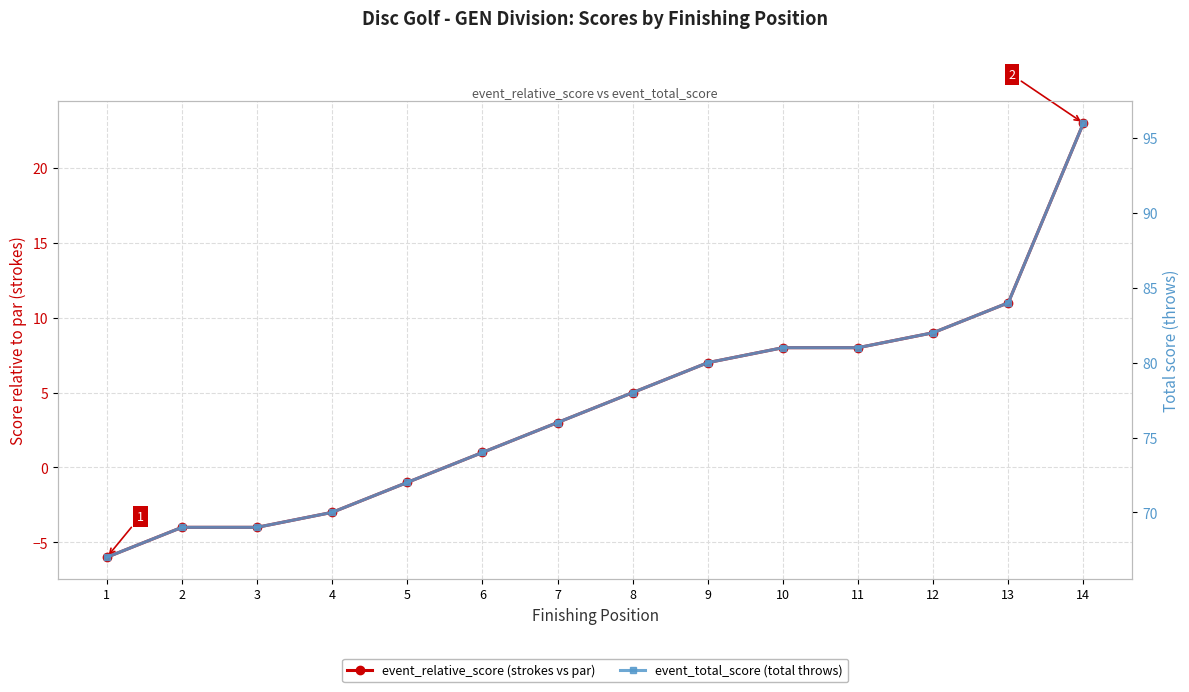

Read the event_relative_score (strokes vs par) value at 1.

-6